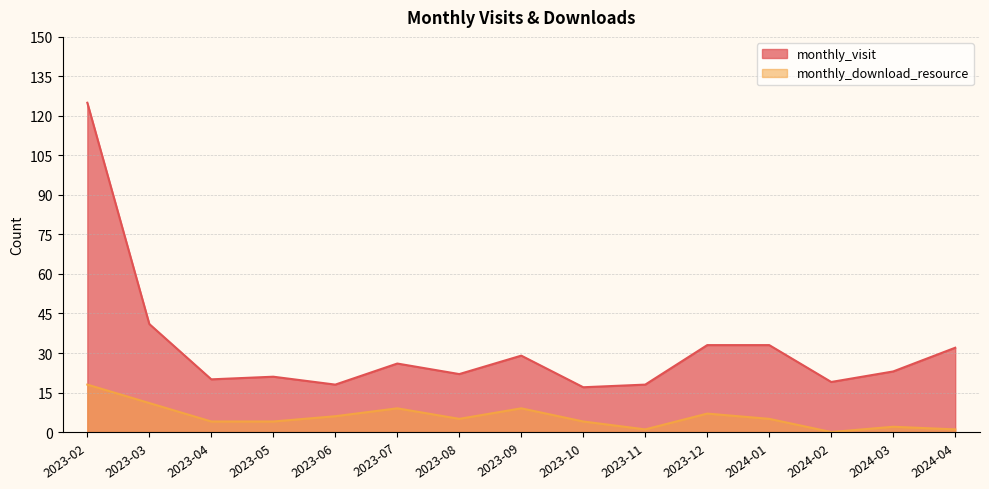

Which series changed the most between 2023-06 and 2023-08?

monthly_visit